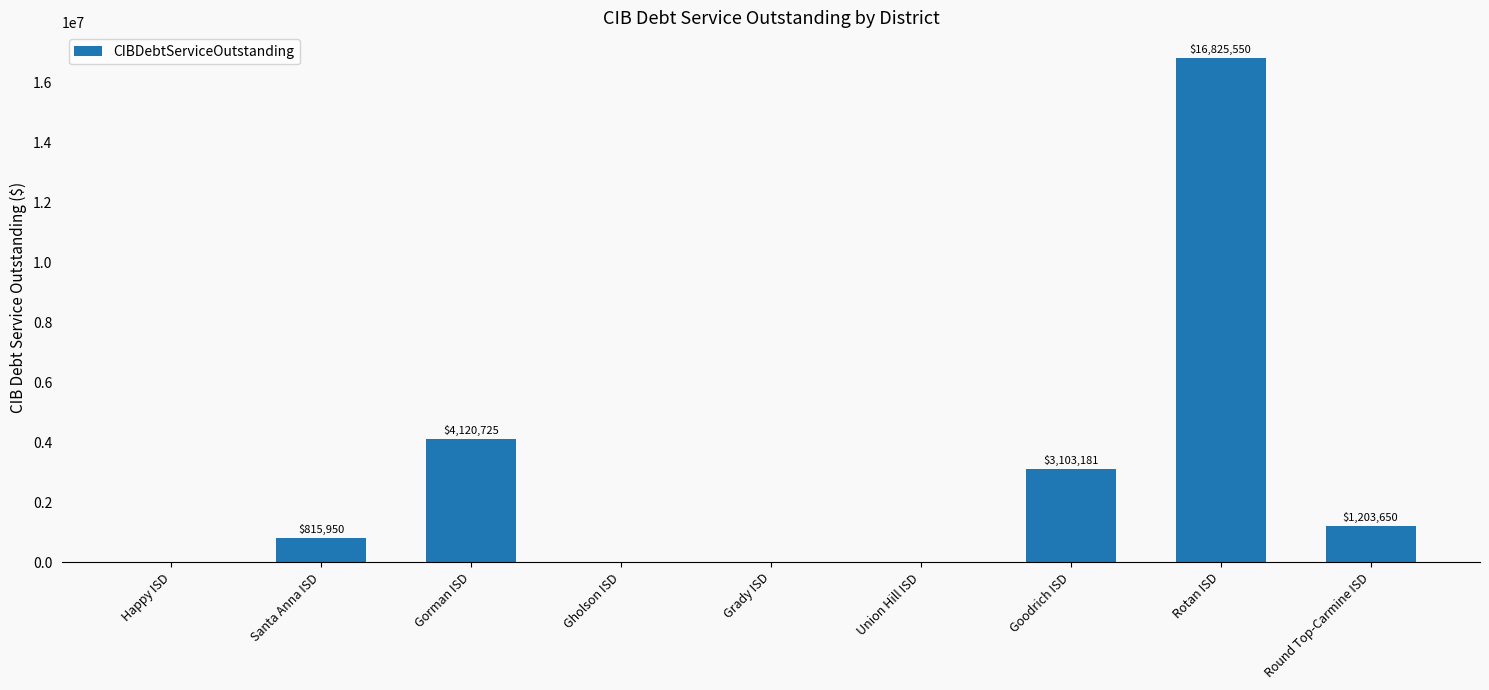

Is it true that the value at Gholson ISD is -8350497.6?

False